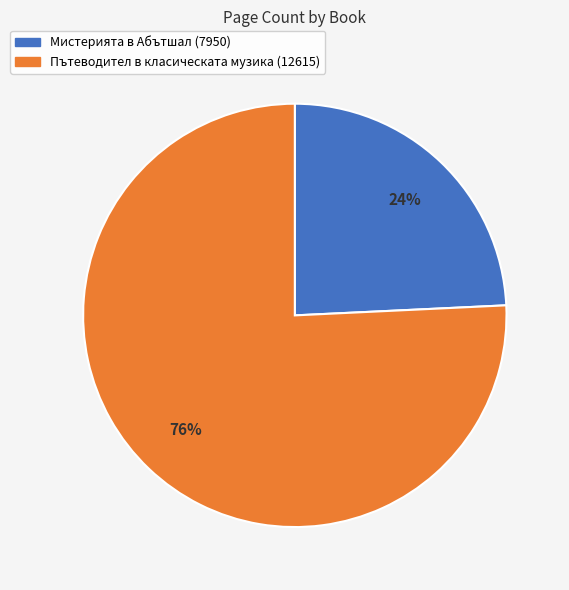

Between Пътеводител в класическата музика (12615) and Мистерията в Абътшал (7950), which is larger?

Пътеводител в класическата музика (12615)